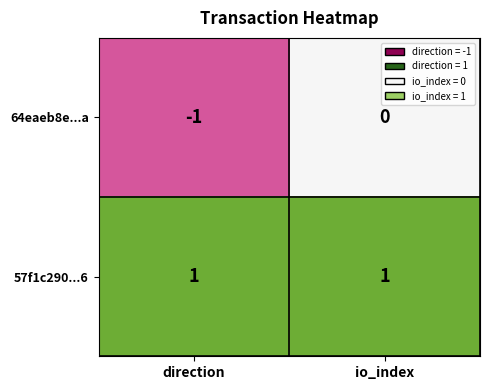

Is it true that 57f1c290...6 equals 0 at io_index?

False